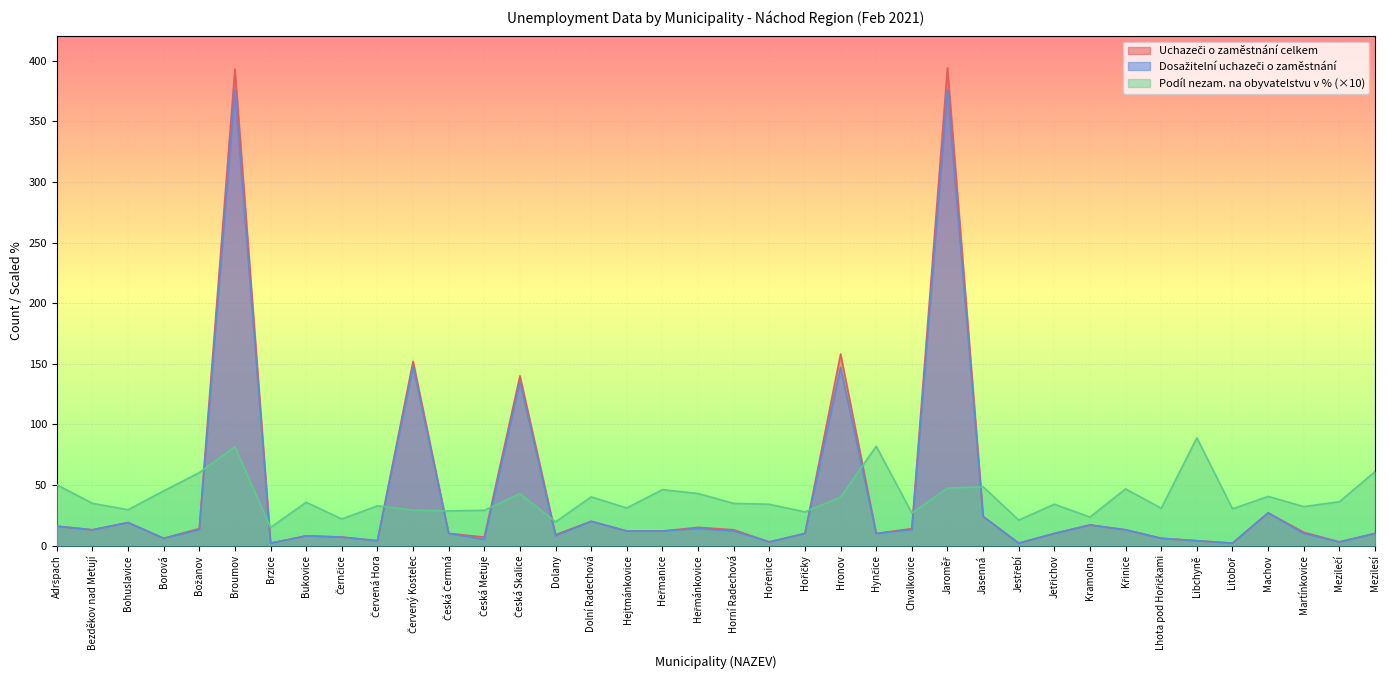

What is the sum of all Podíl nezam. na obyvatelstvu v % values?

1502.8